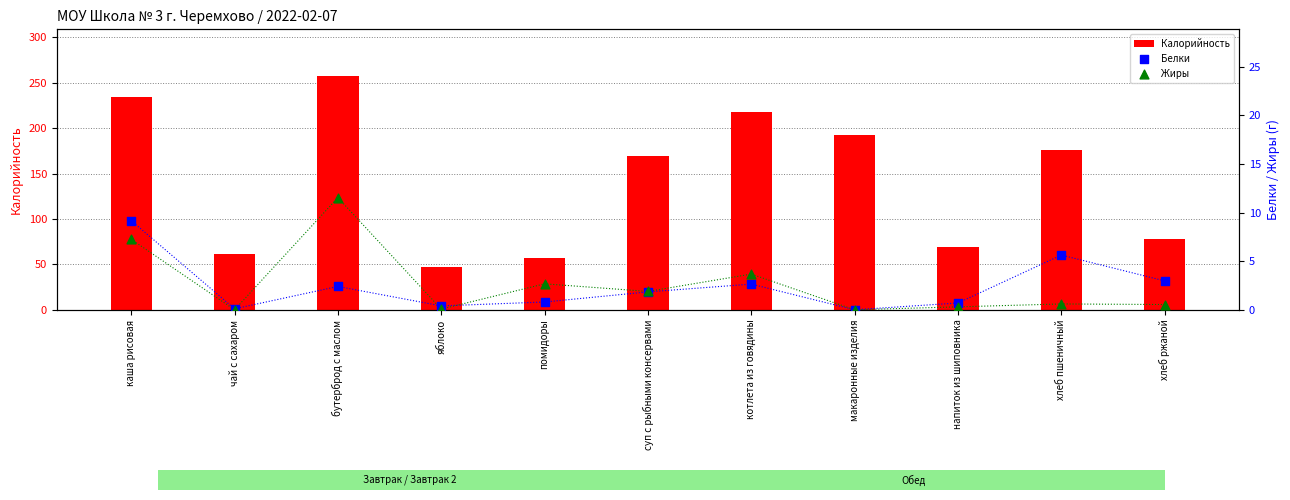

What are all the series names shown in the legend?

Калорийность, Белки, Жиры